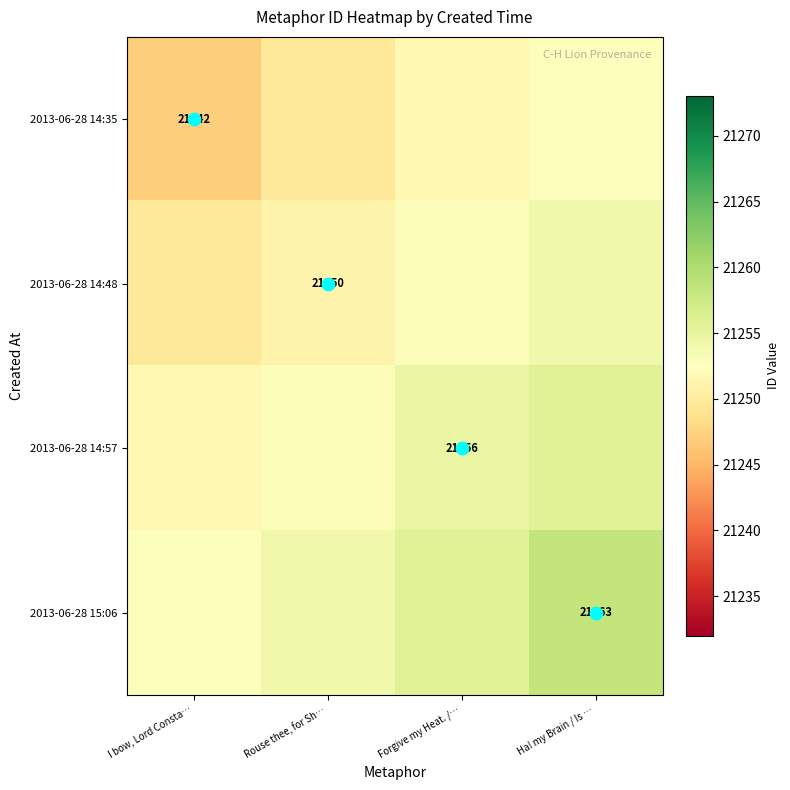

At Ha! my Brain / Is …, list the series in order from smallest to largest.

2013-06-28 14:35, 2013-06-28 14:48, 2013-06-28 14:57, 2013-06-28 15:06